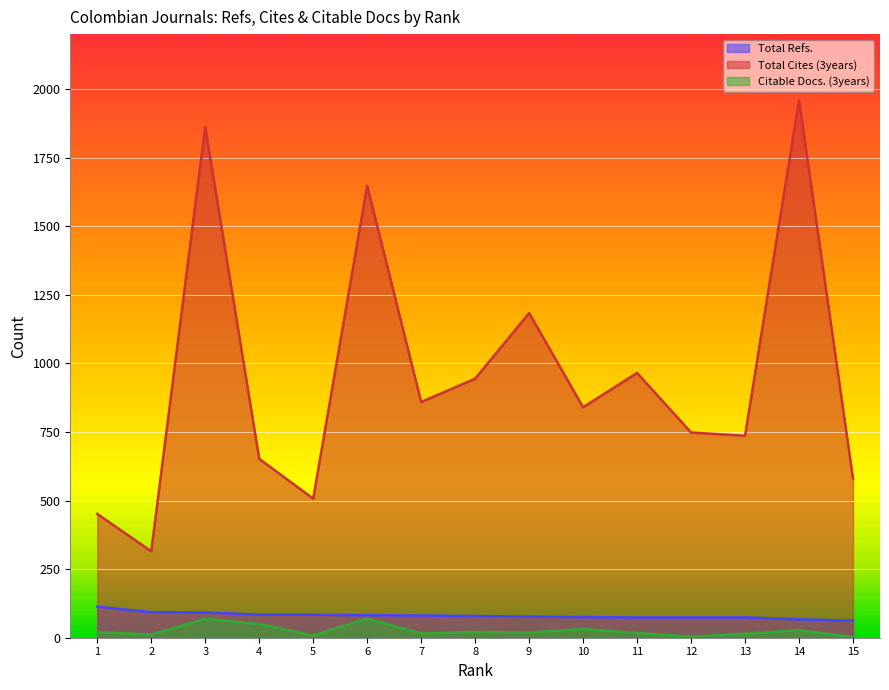

What is the difference between the maximum and minimum values in the Total Refs. series?

51